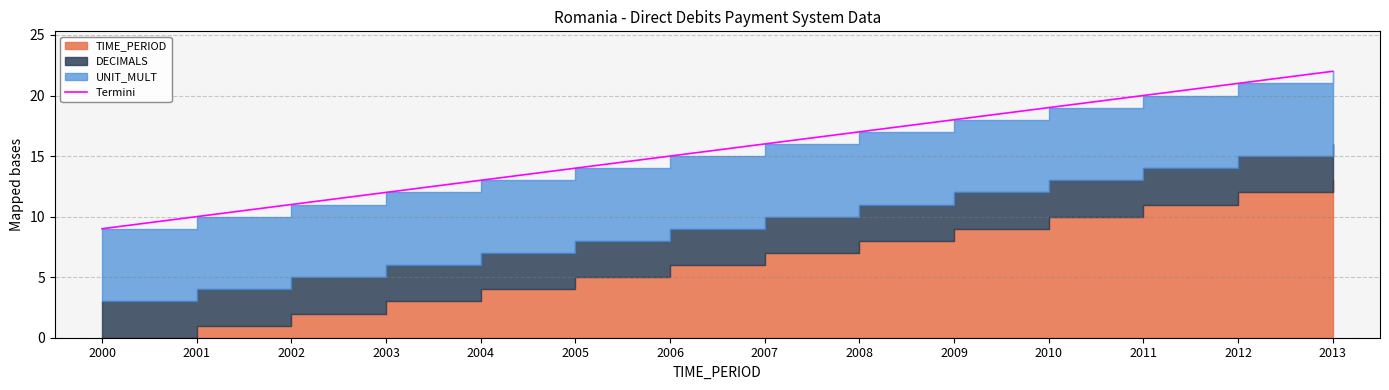

What value does the data have at 2006?

15